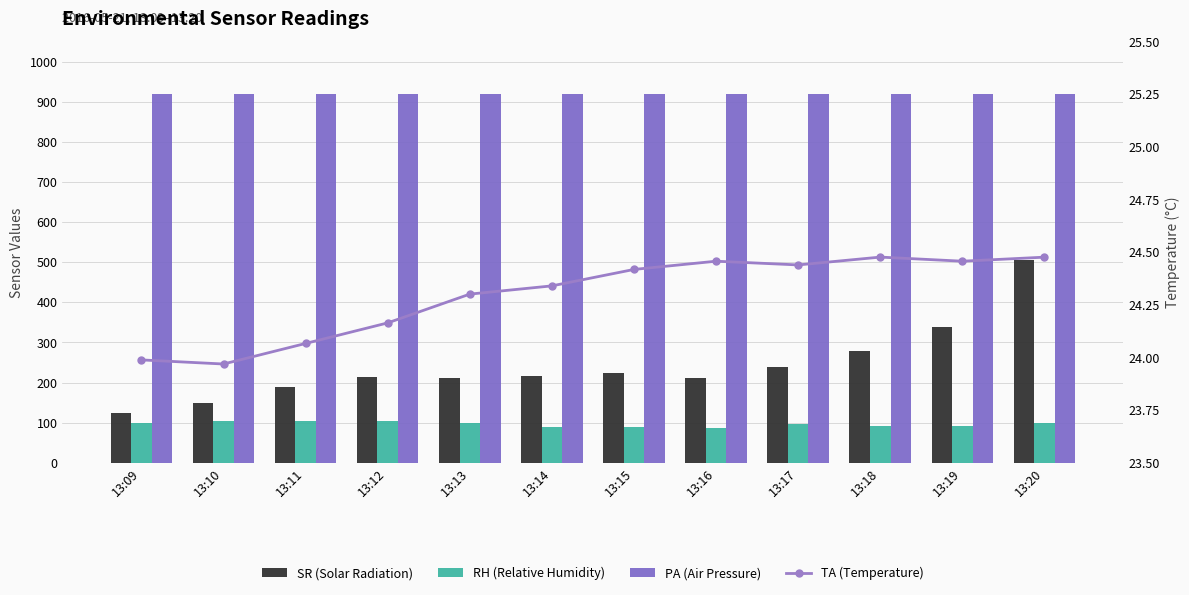

Between 13:15 and 13:19, which is larger?

13:19